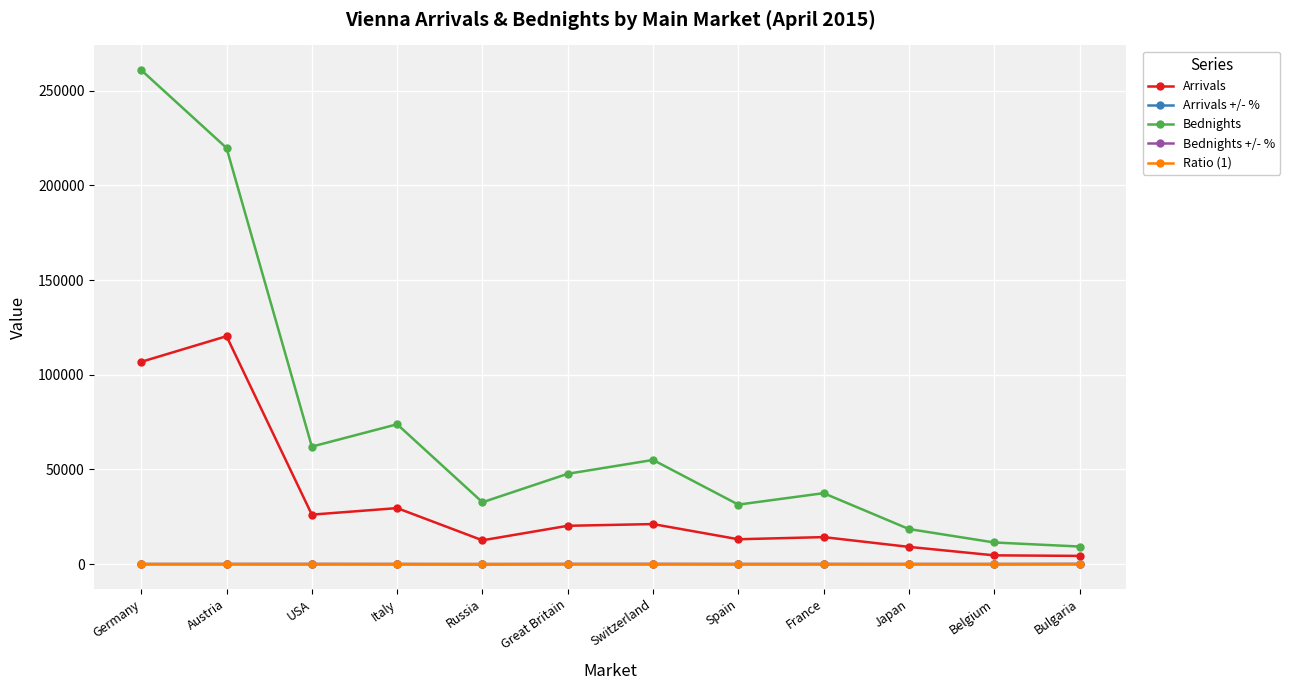

Which series changed the most between Germany and Spain?

Bednights